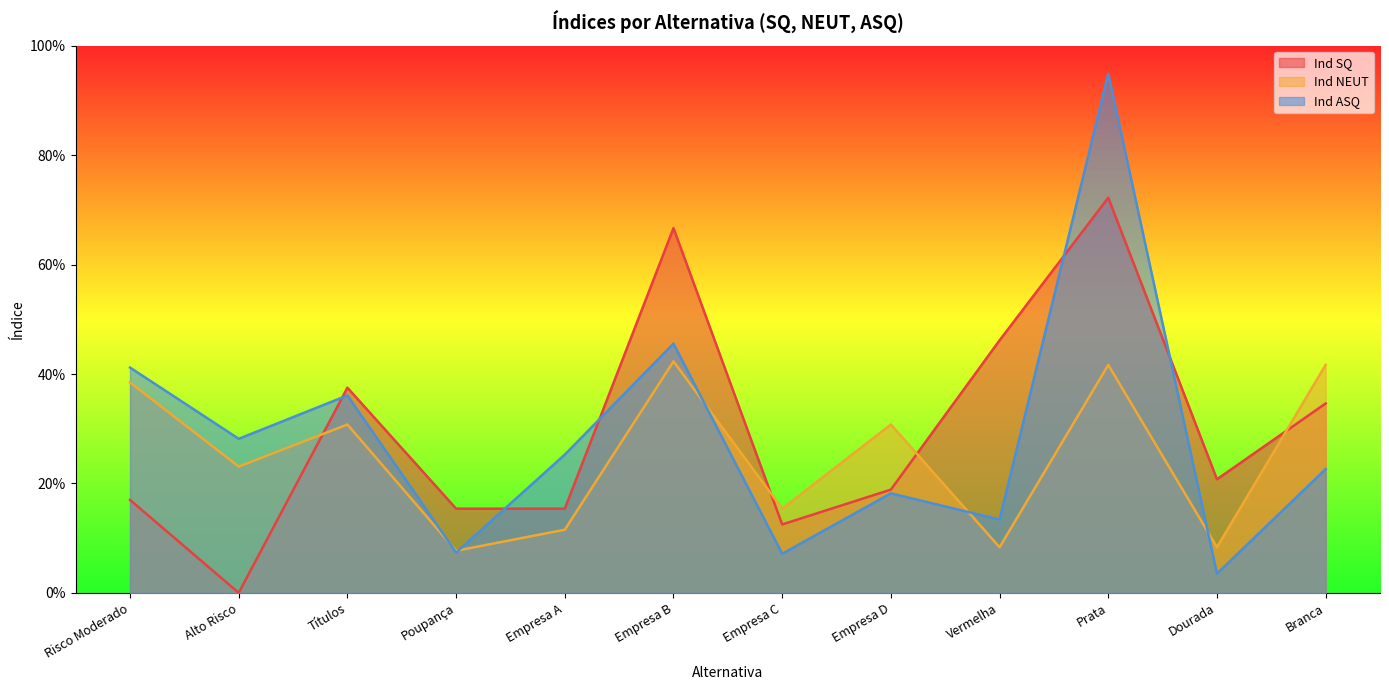

What is the difference between the maximum and minimum values in the Ind SQ series?

0.7